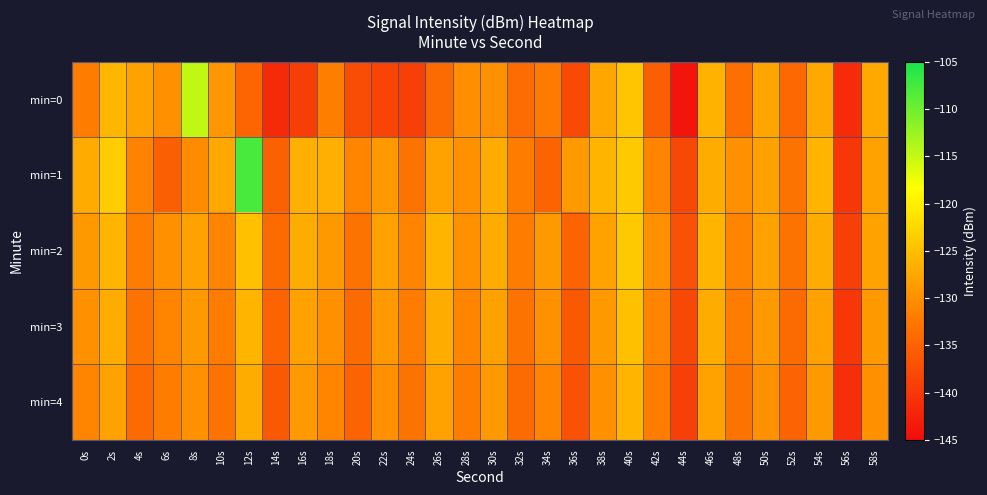

Which category has the highest value across all series?

12s